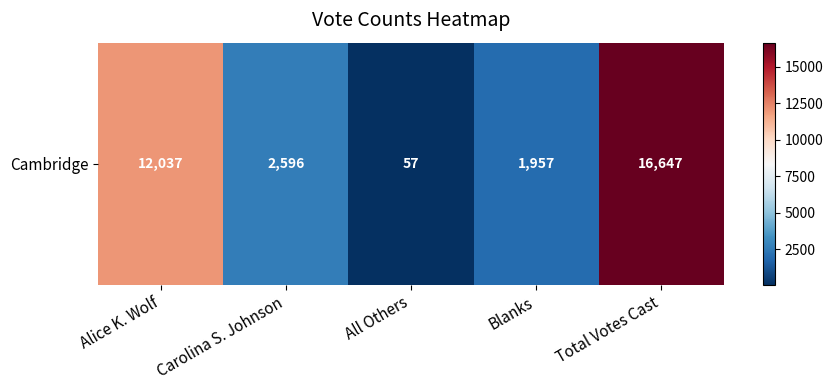

What is the average value?

6659